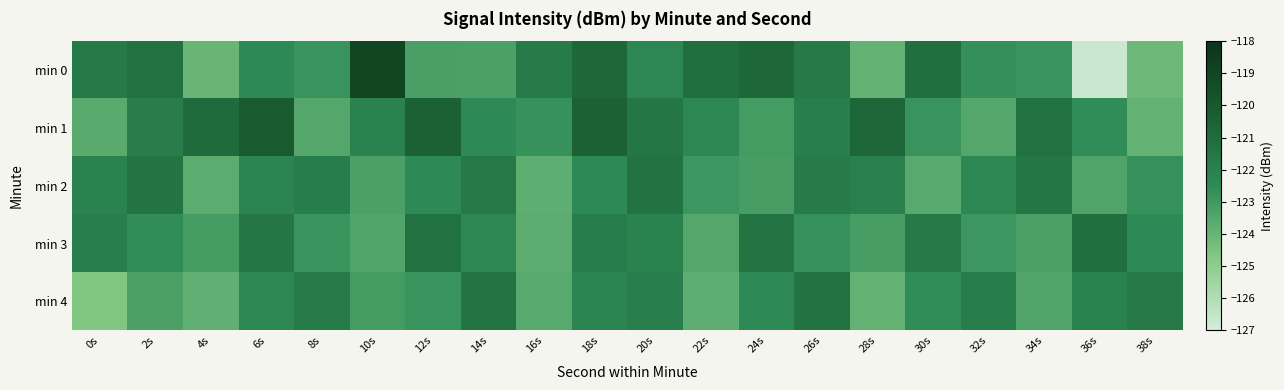

Which series has the largest range (max minus min)?

min 0